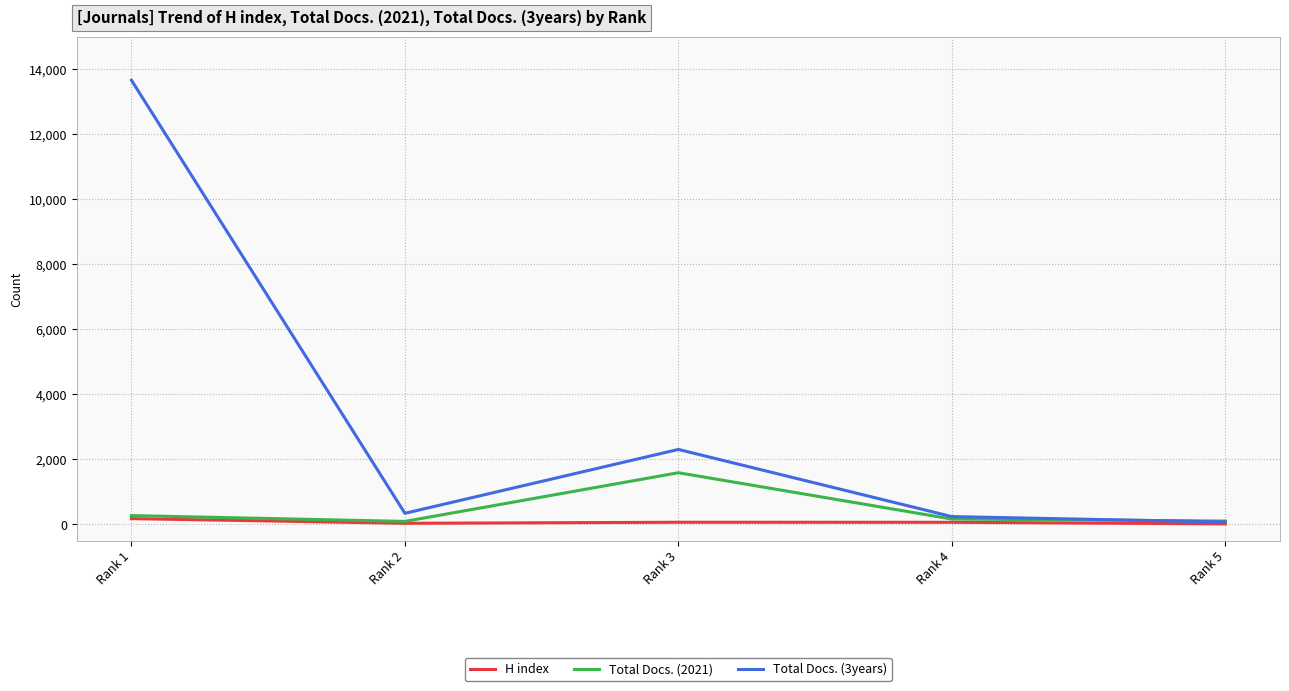

Rank the series by their maximum value, from lowest to highest.

H index, Total Docs. (2021), Total Docs. (3years)